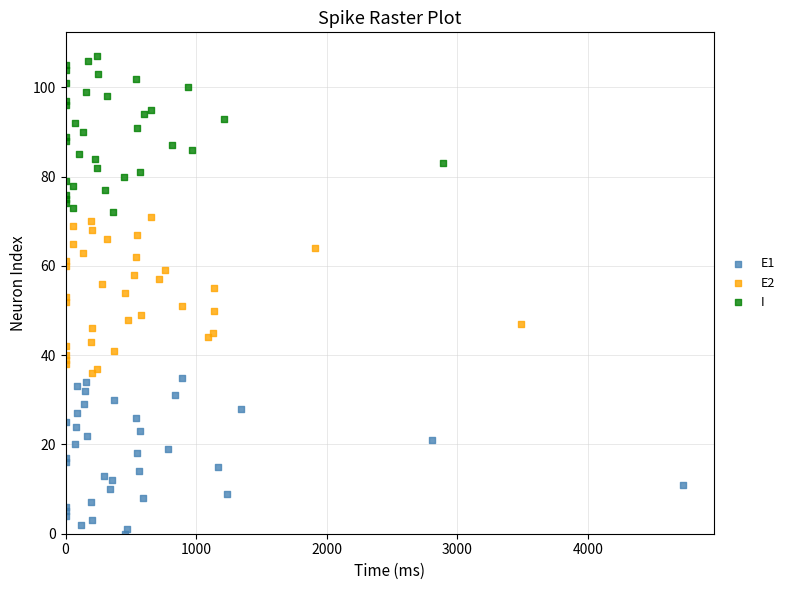

Which series contains the highest Y value?

I